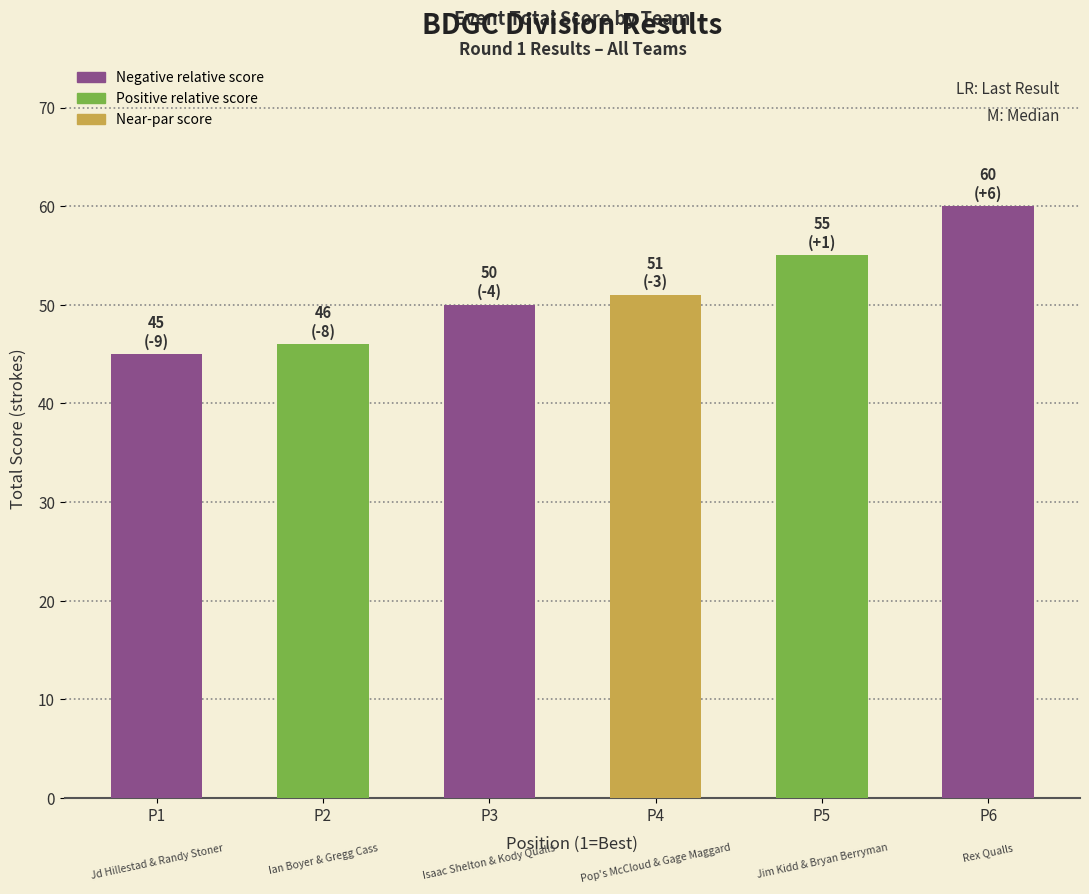

What value does the data have at P3, to the nearest 10?

50